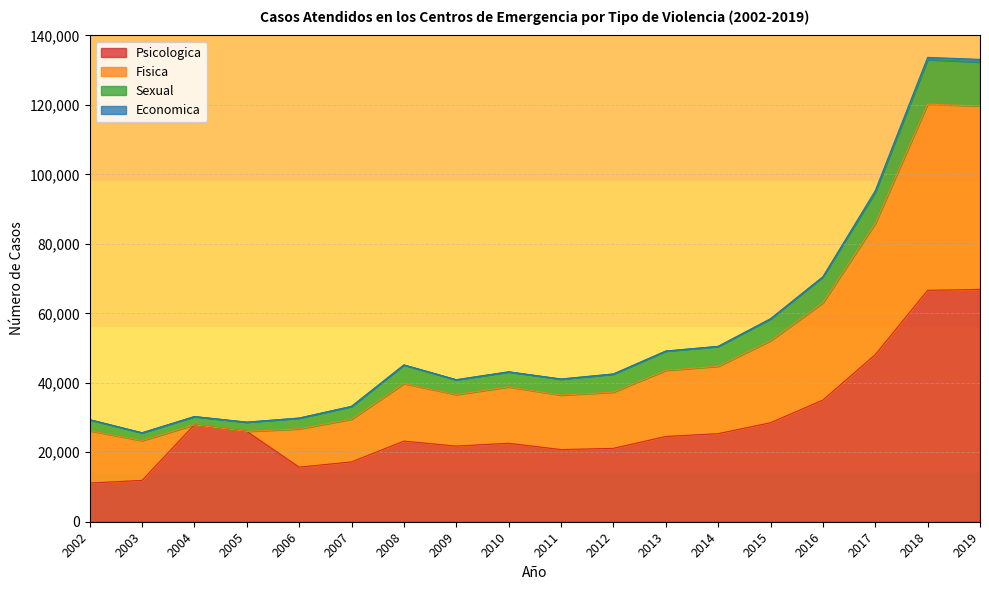

What is the average value of the Psicologica series?

28581